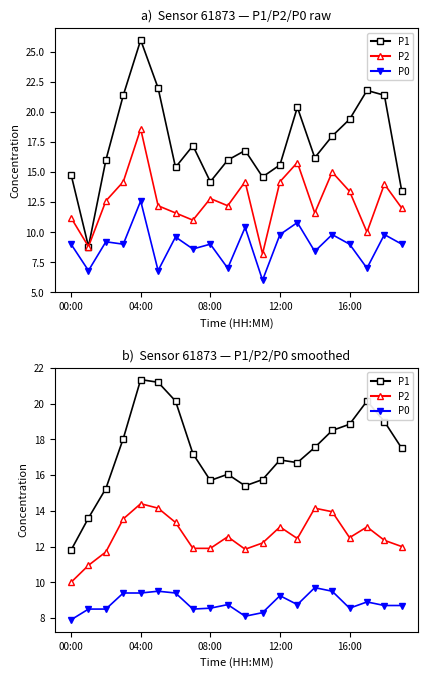

At how many categories does at least one series exceed 19?

5